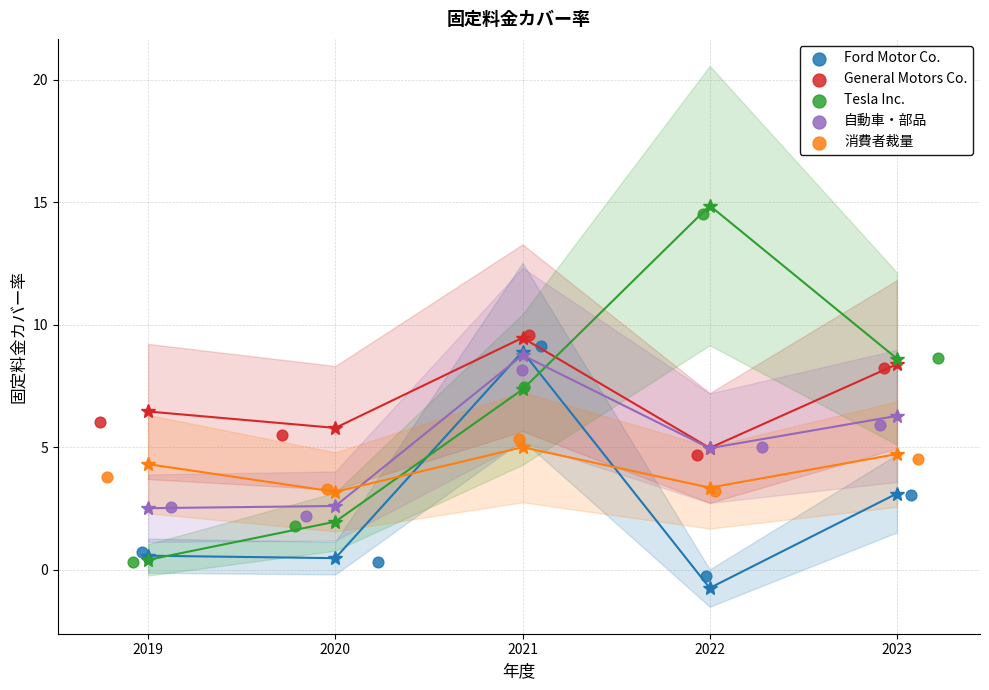

Which series has the widest spread of Y values?

Tesla Inc.